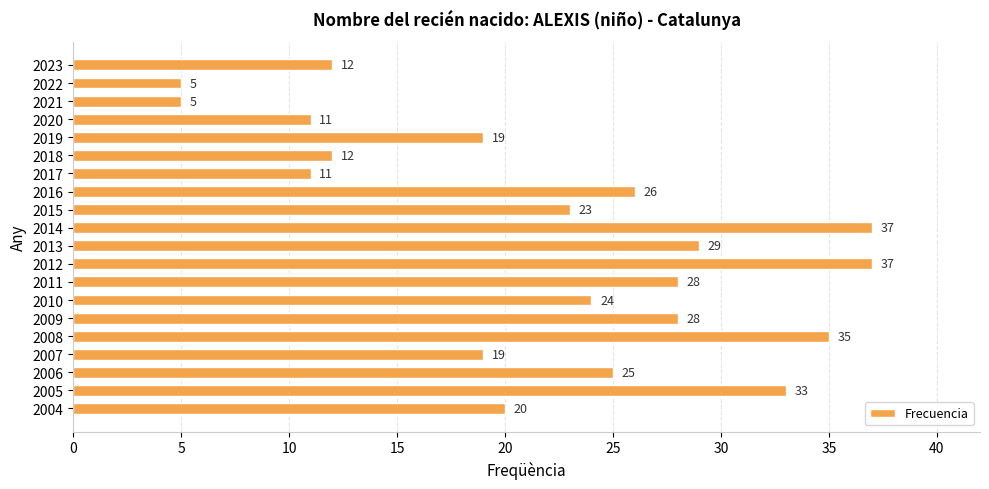

What is the average value?

22